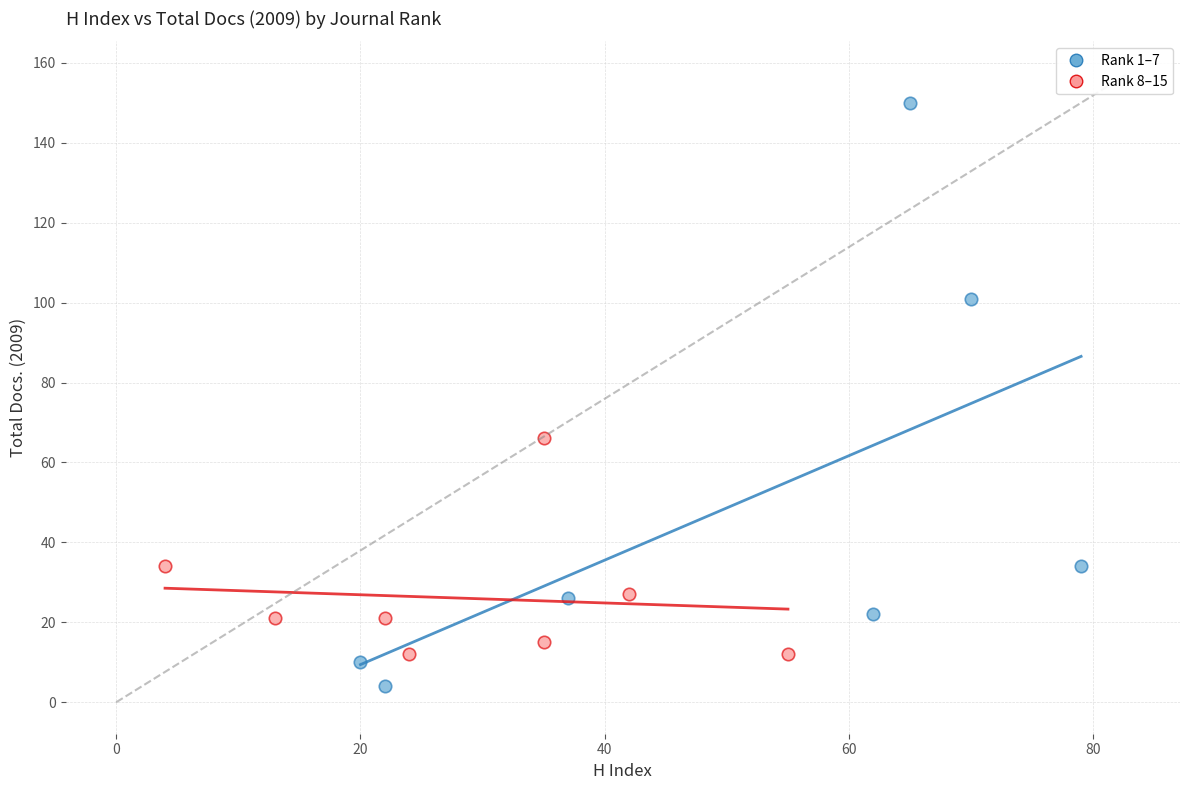

Which series has the widest spread of Y values?

Rank 1–7